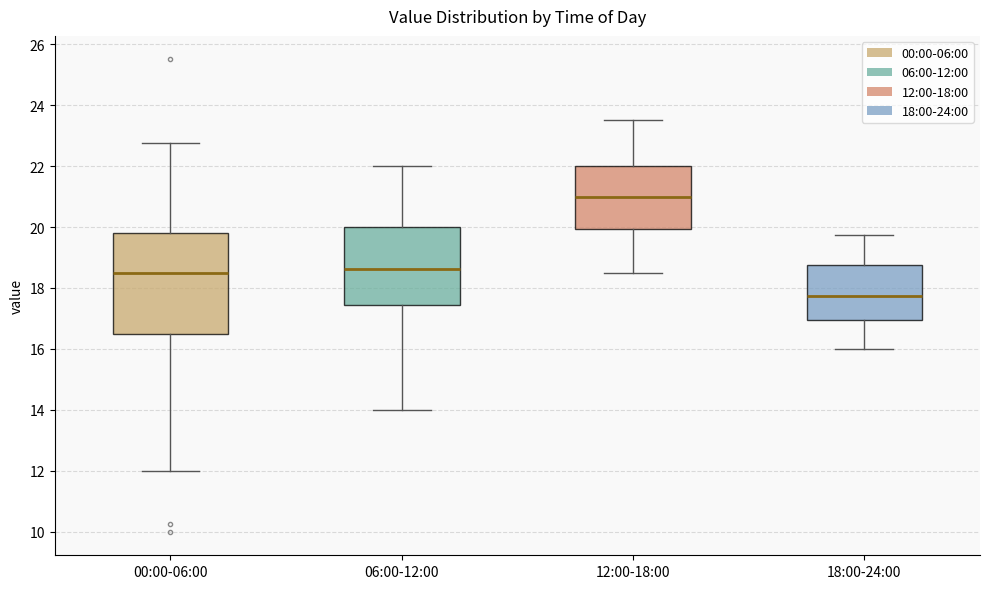

Comparing the boxes themselves (not the whiskers), which one is the tallest?

00:00-06:00